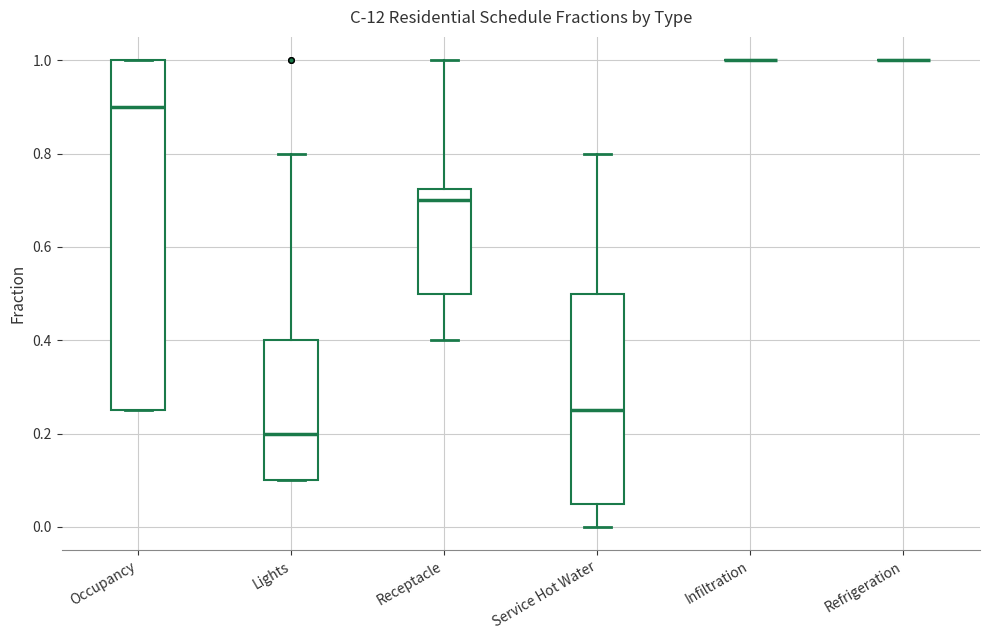

Where does the median line of the box for Occupancy sit on the y-axis? The values are not printed on the chart, so give them approximately, as read against the axis.

0.90